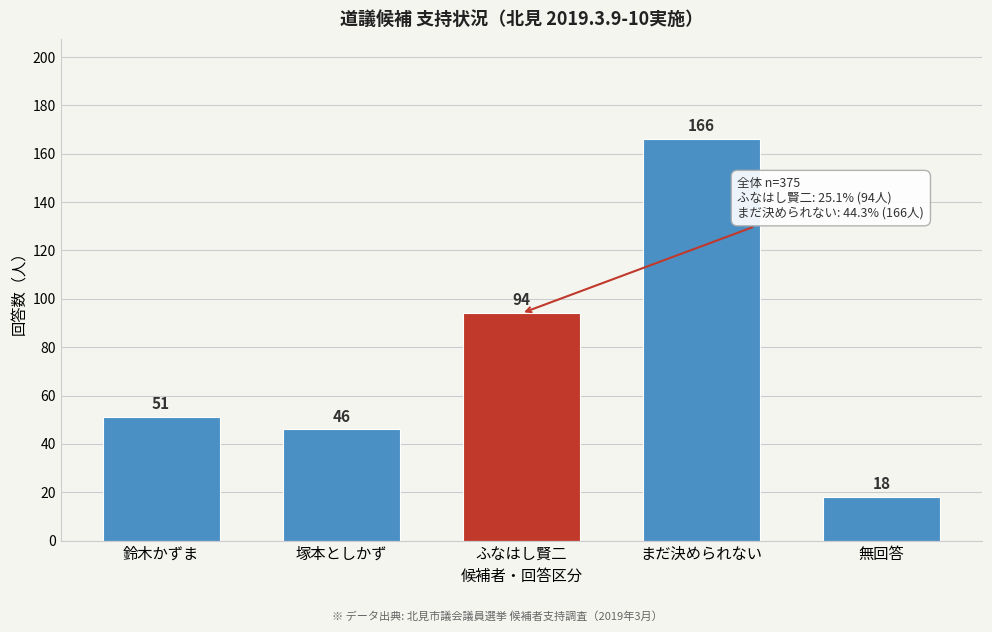

Reading left to right, extract all data points from this chart.

鈴木かずま=51	塚本としかず=46	ふなはし賢二=94	まだ決められない=166	無回答=18